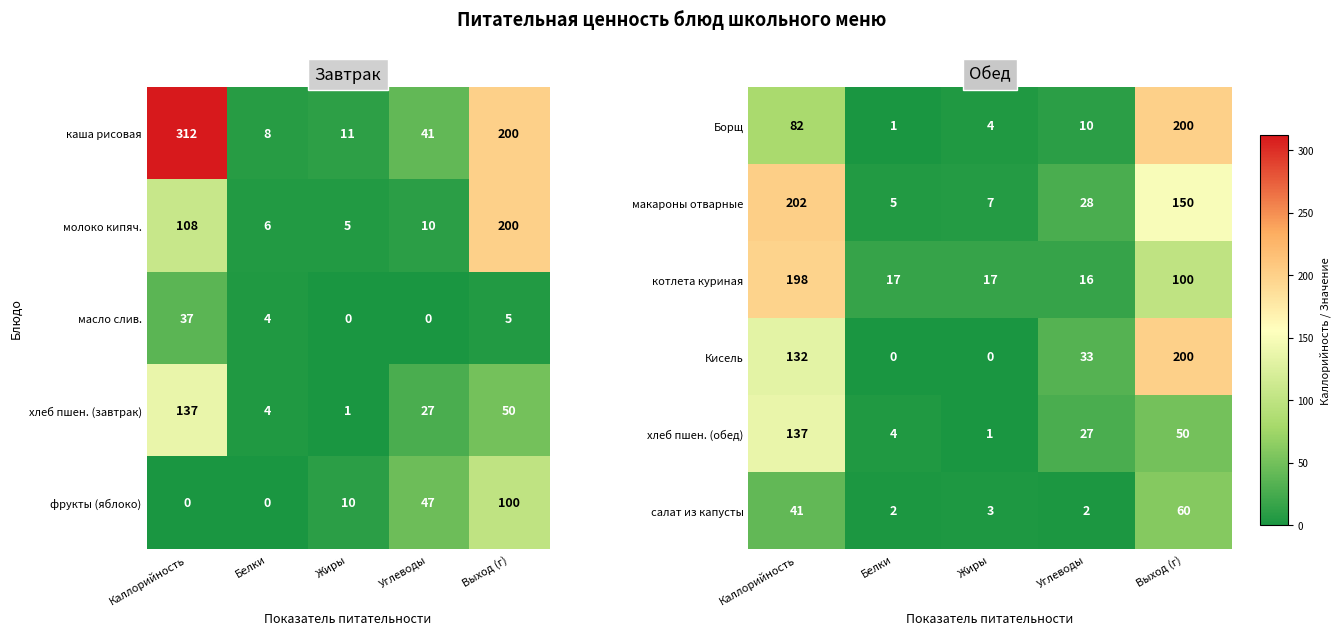

The Кисель series shows 54.4 at Углеводы. True or false?

False